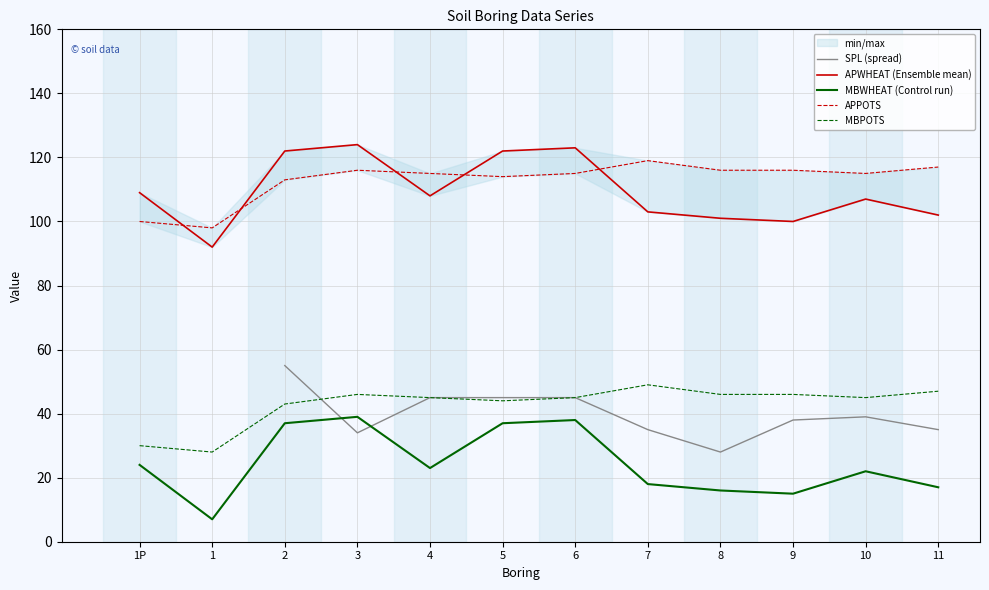

Which category has the highest value in the SPL (spread) series?

2